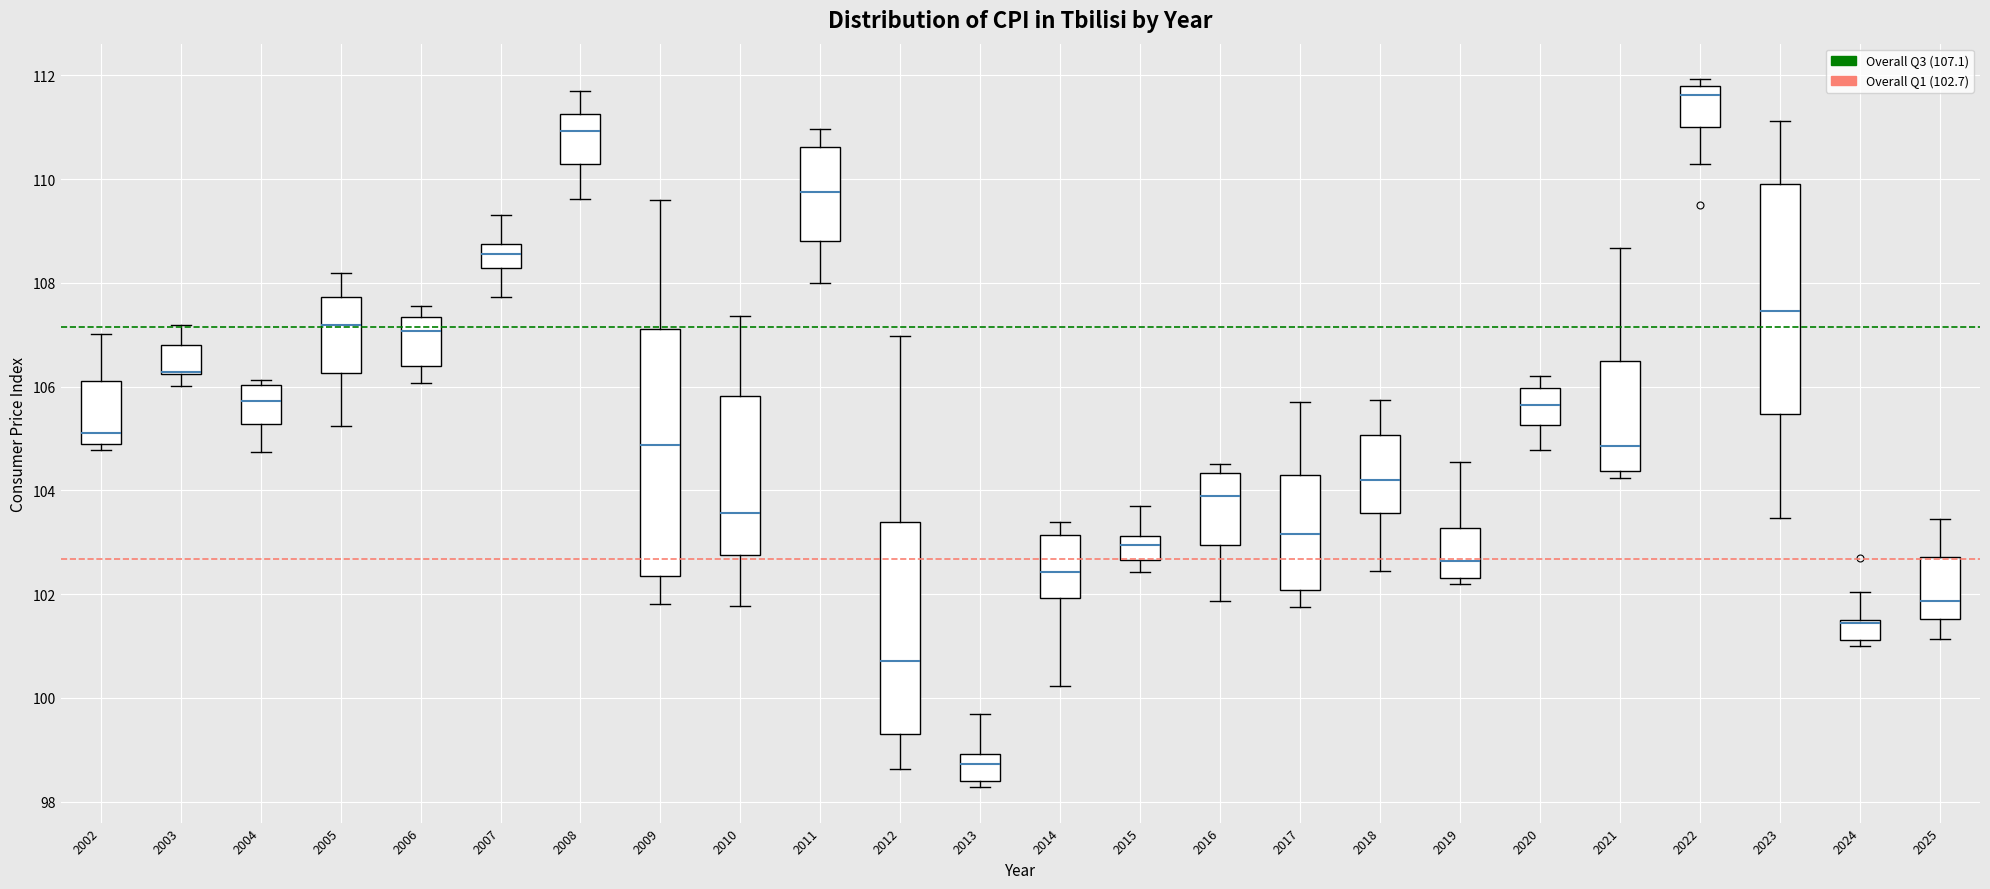

Which box is the tallest, from its lower edge to its upper edge?

2009